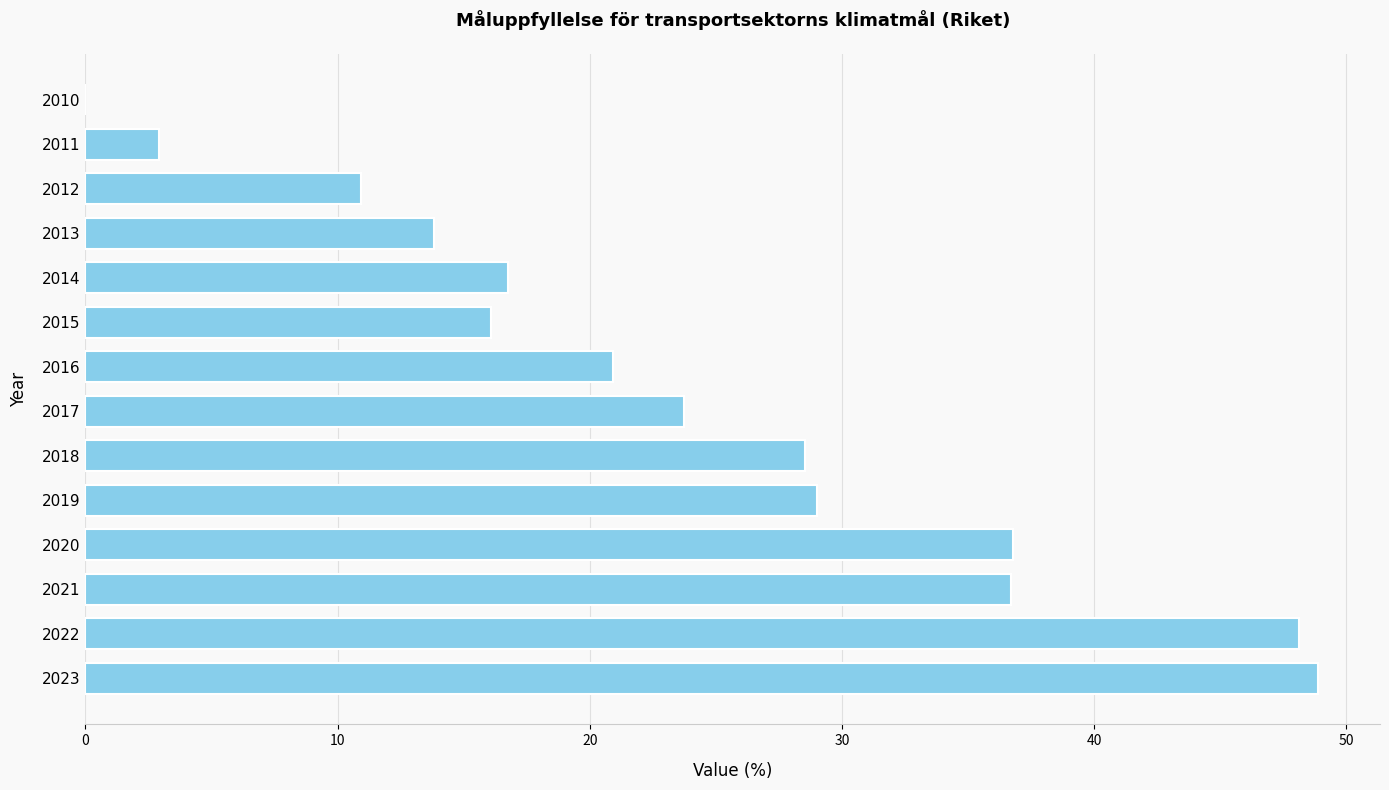

What is the sum of the values at 2015 and 2010?

16.1